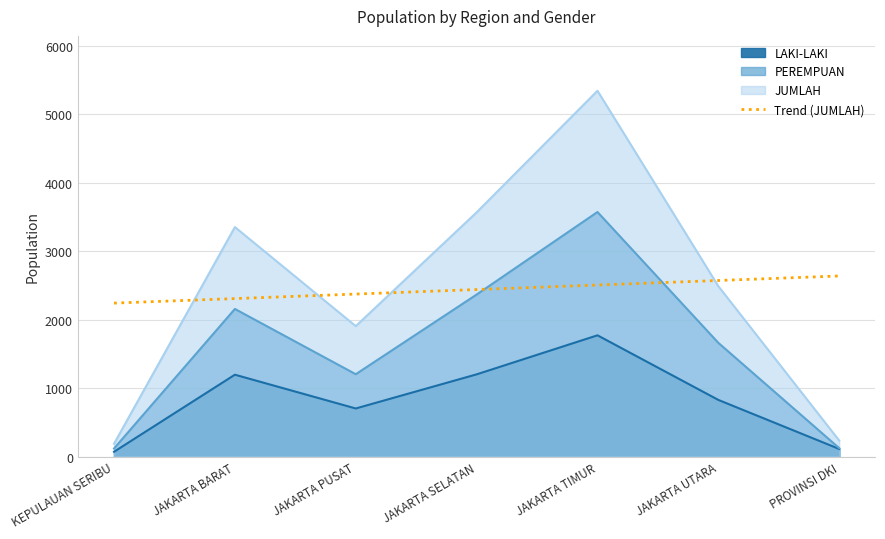

The JUMLAH series shows 1307 at JAKARTA SELATAN. True or false?

False